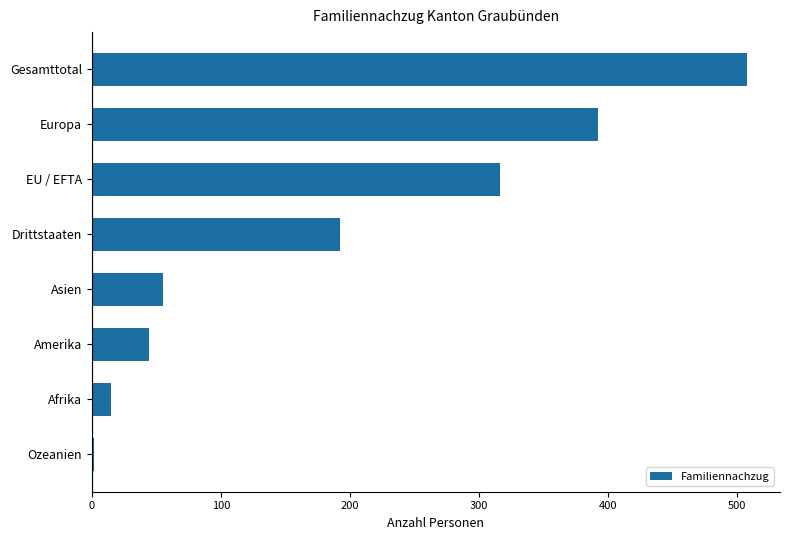

How many values are below 192?

4